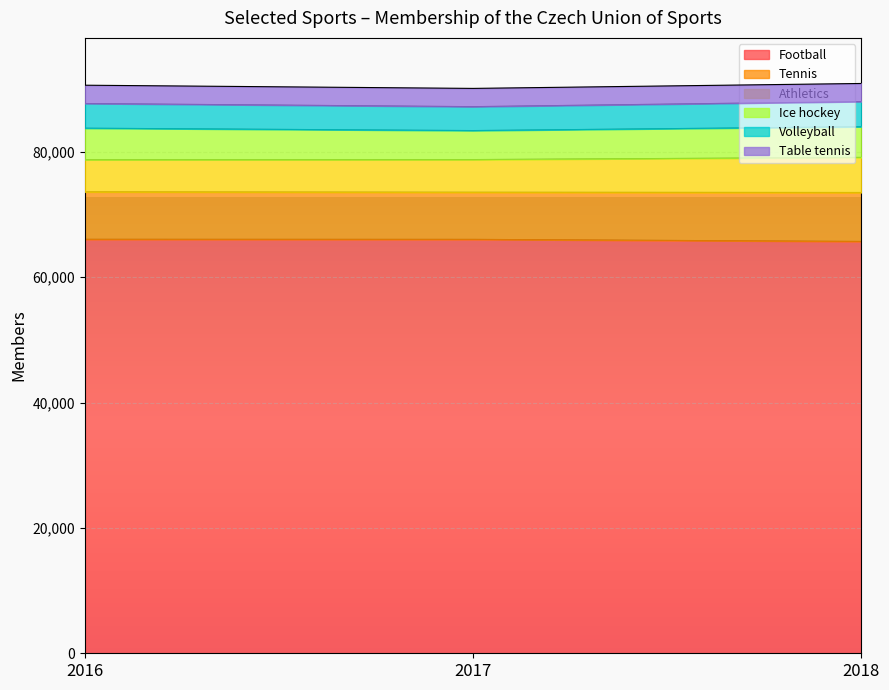

Between 2017 and 2018, which series saw the biggest shift?

Volleyball